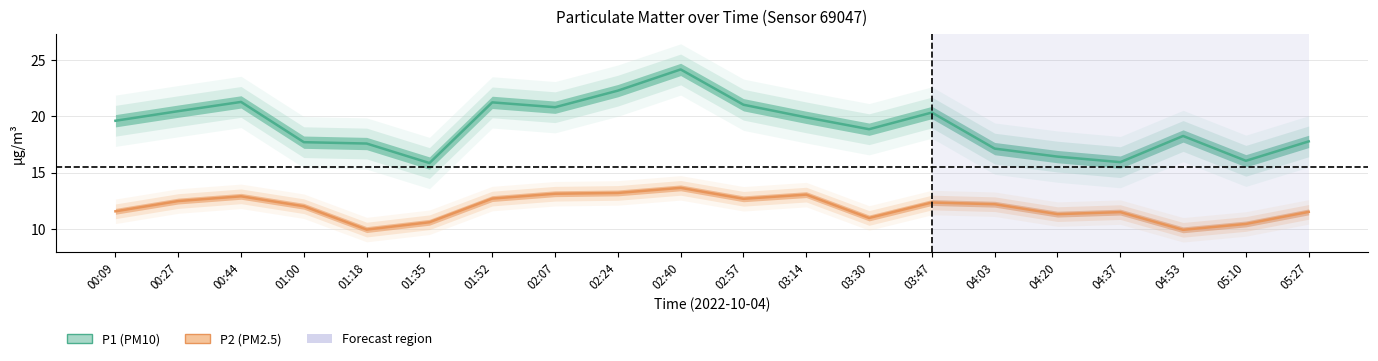

Reading right to left, extract all data points from this chart.

P1: 17.8	16.1	18.2	15.9	16.4	17.1	20.3	18.9	19.9	21.0	24.1	22.3	20.8	21.2	15.8	17.6	17.7	21.3	20.4	19.6
P2: 11.5	10.4	9.9	11.5	11.3	12.2	12.3	11.0	13.1	12.7	13.7	13.2	13.1	12.7	10.6	9.9	12.0	12.9	12.5	11.6